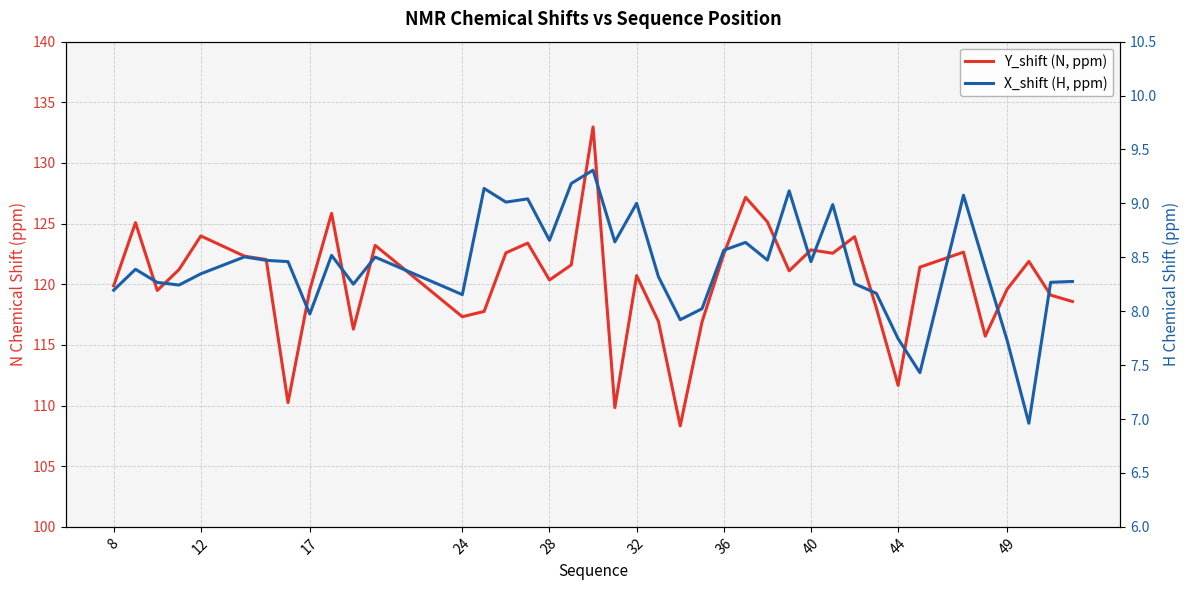

What is the difference between the second highest and minimum values in the X_shift (H, ppm) series?

2.2